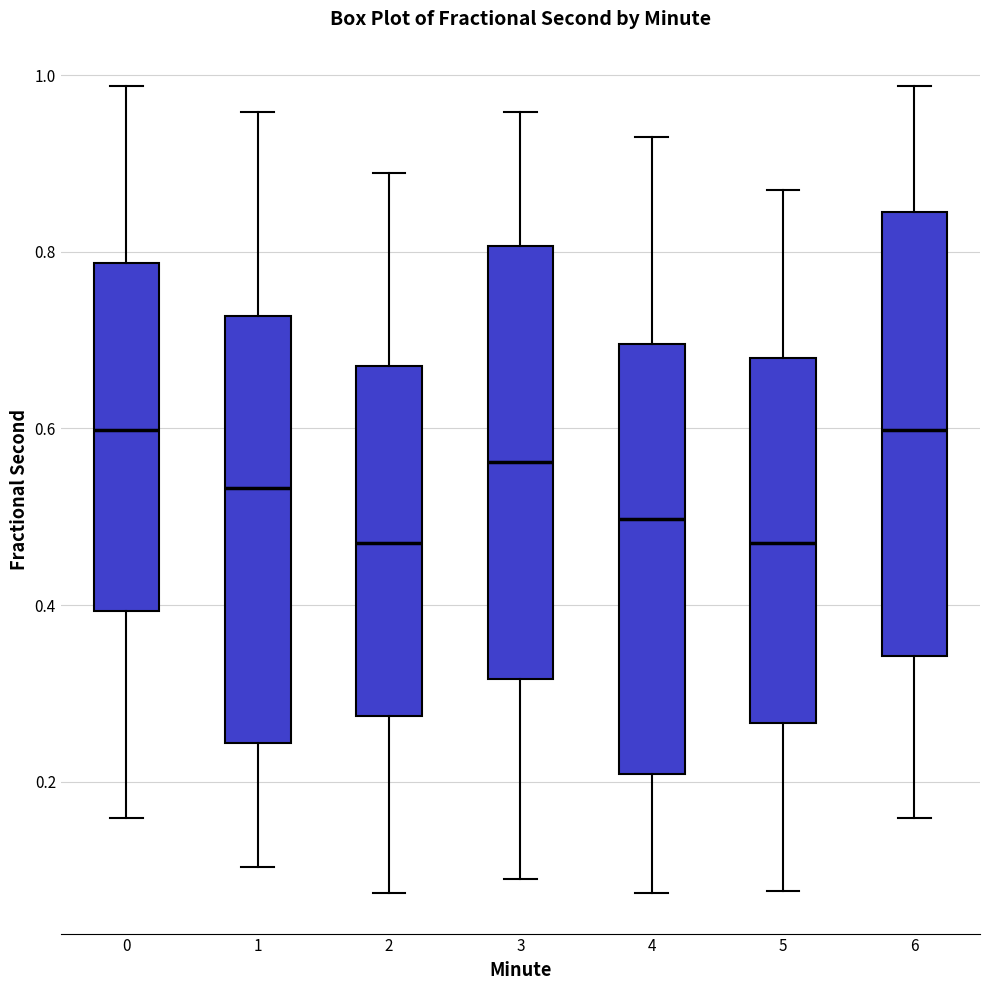

Where is the lower edge of the box at x = 2 on the y-axis? The values are not printed on the chart, so give them approximately, as read against the axis.

0.28